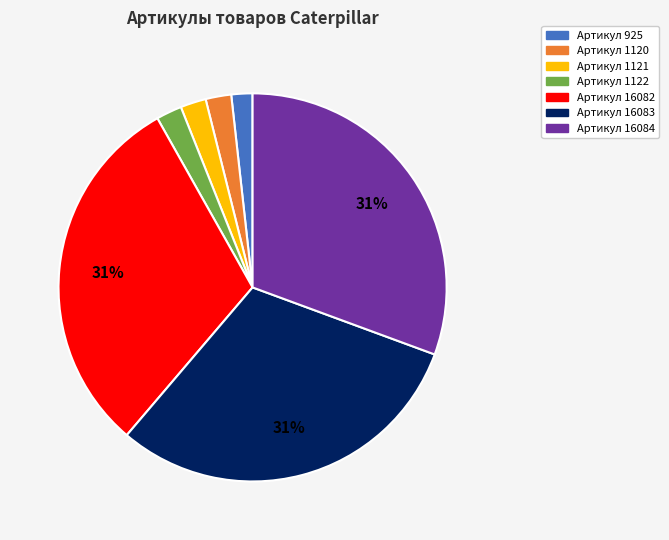

To the nearest percent, what is the difference between the largest and smallest slice percentages?

29%